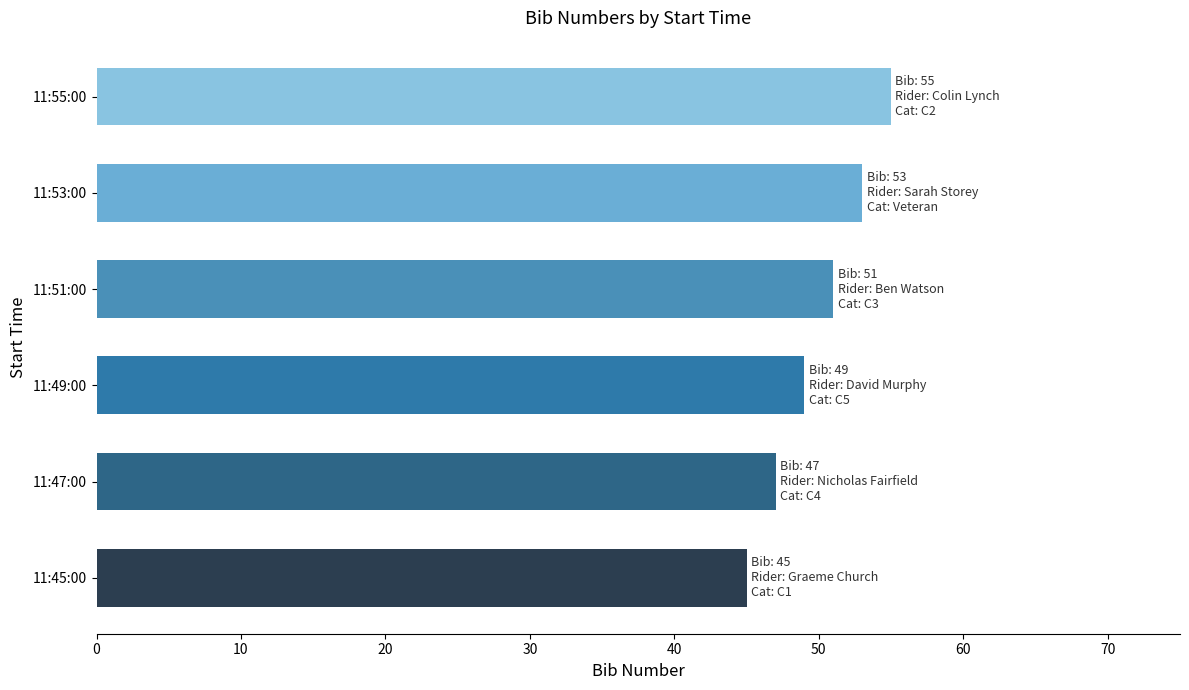

Count the number of categories in the chart.

6